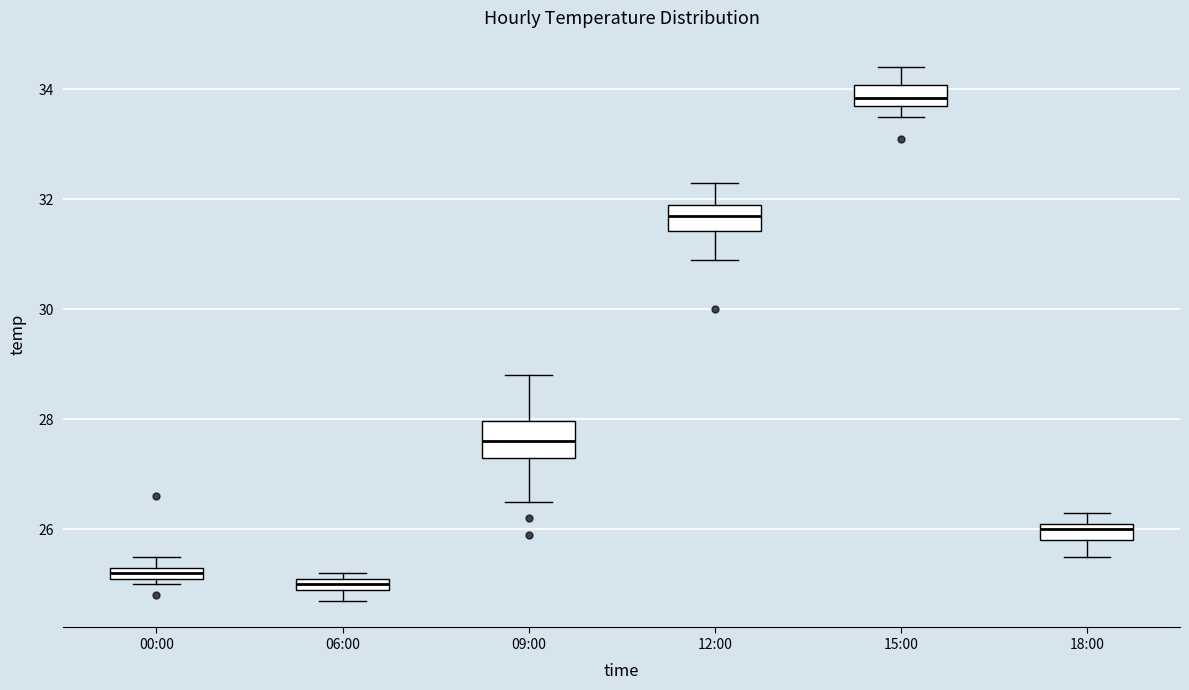

Where is the lower edge of the box for 00:00 on the y-axis? The values are not printed on the chart, so give them approximately, as read against the axis.

25.2